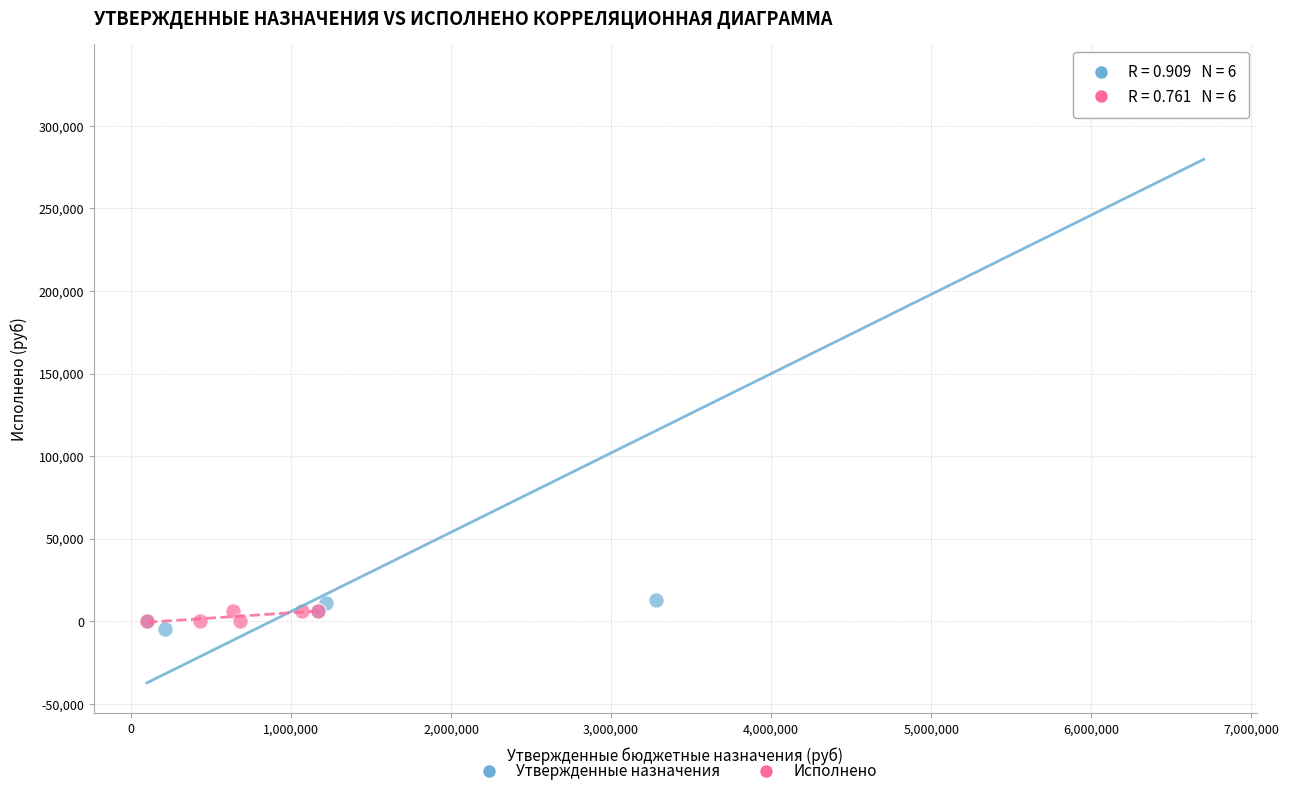

What are all the series names shown in the legend?

Утвержденные назначения, Исполнено